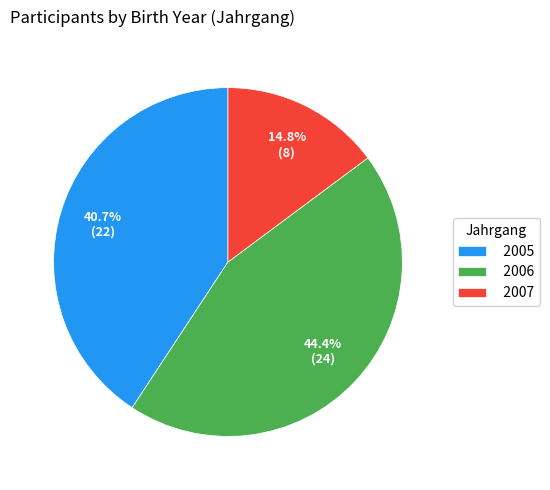

To the nearest percent, what is the difference between the largest and smallest slice percentages?

30%